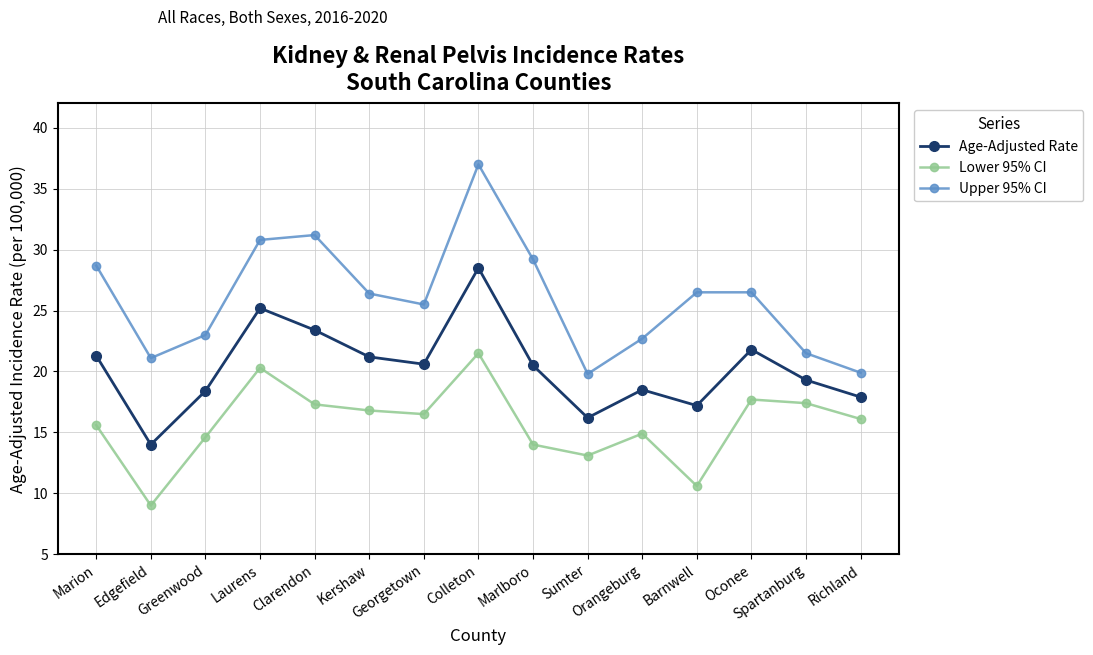

How many data points in Age-Adjusted Rate are less than 20?

7